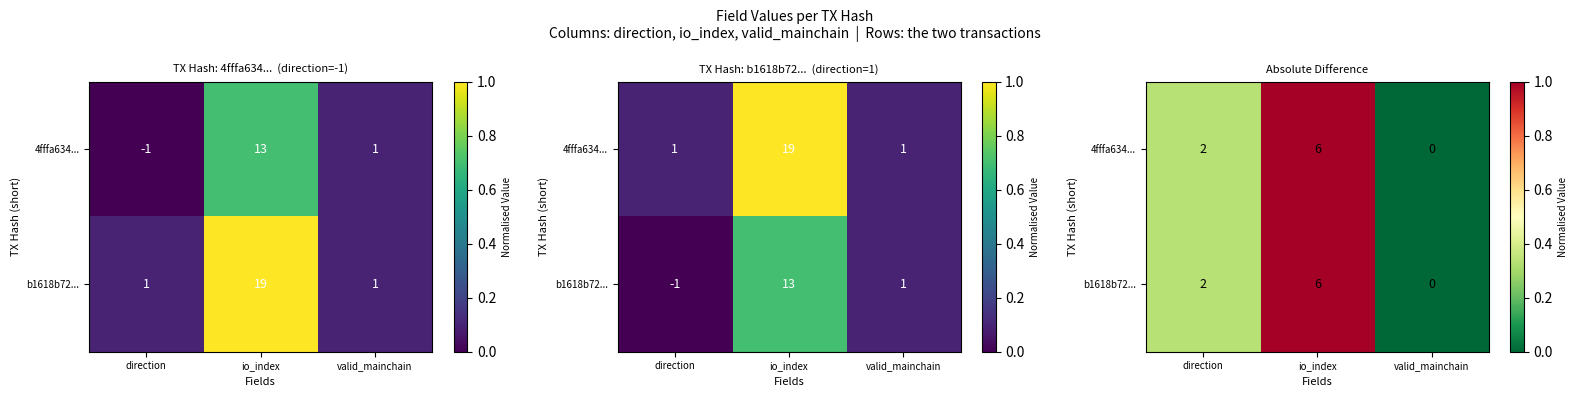

Which series changed the most between direction and valid_mainchain?

4fffa634...